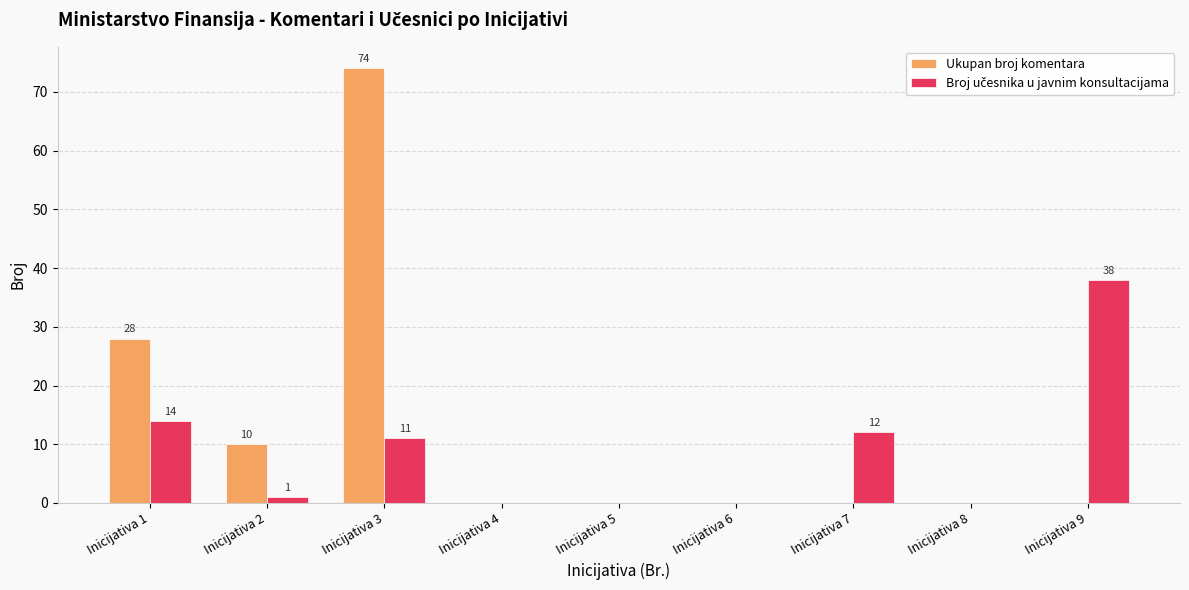

What is the maximum value shown in the chart?

74